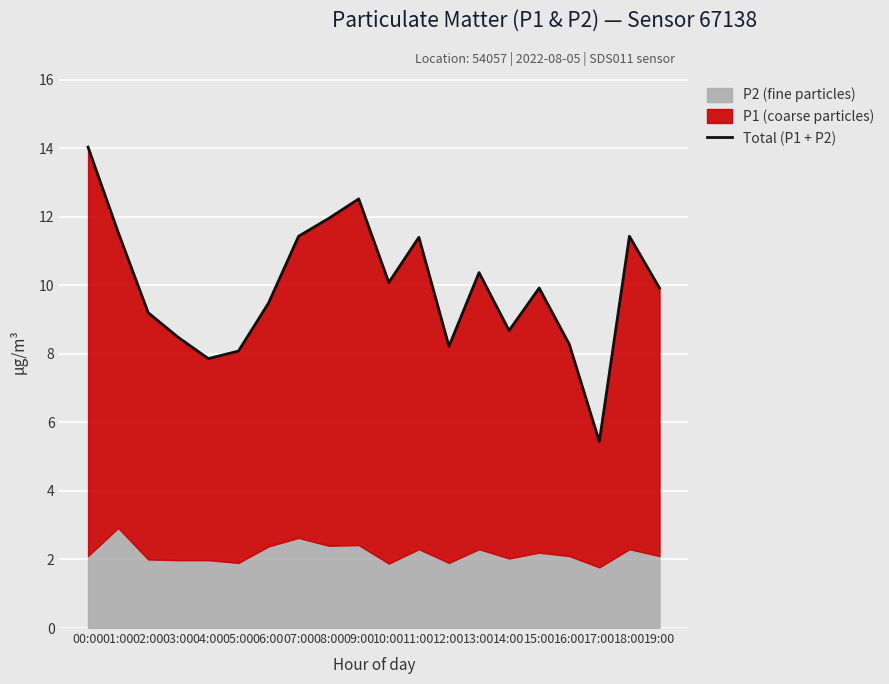

How many values are below 9?

7